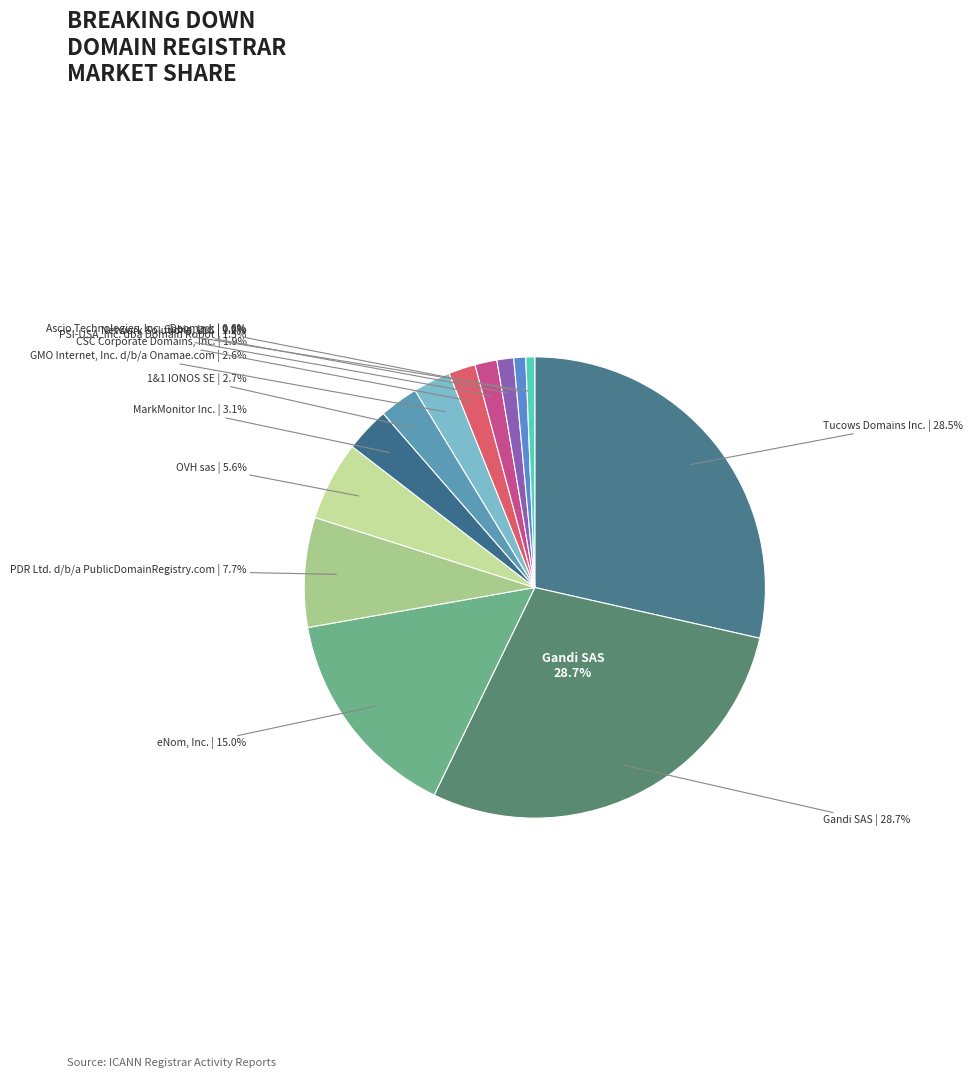

Which category has the smallest portion of the pie?

Ascio Technologies, Inc. - Denmark